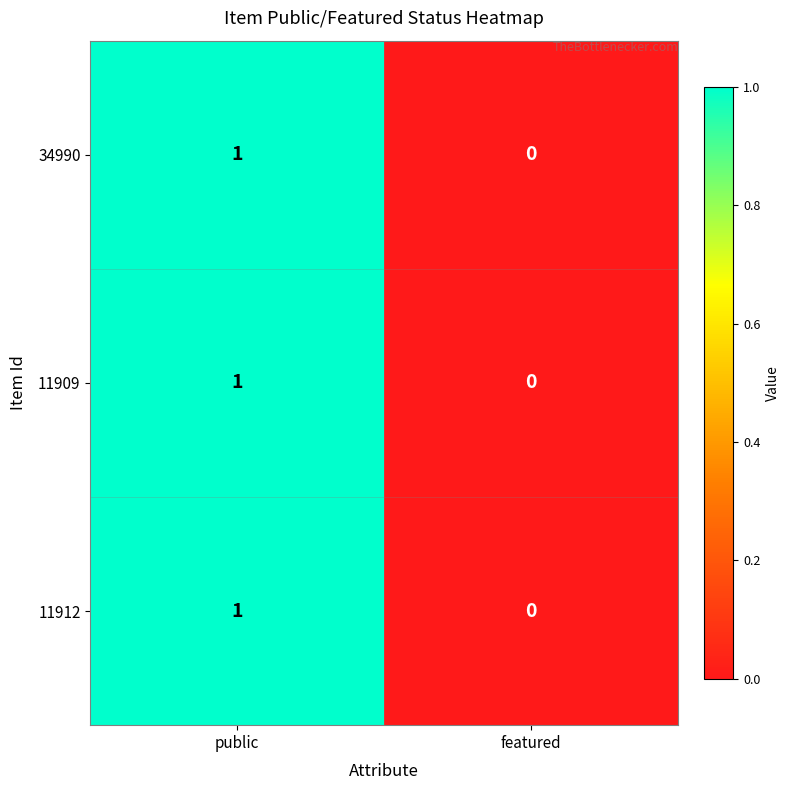

Is it true that 11912 equals 0 at featured?

True